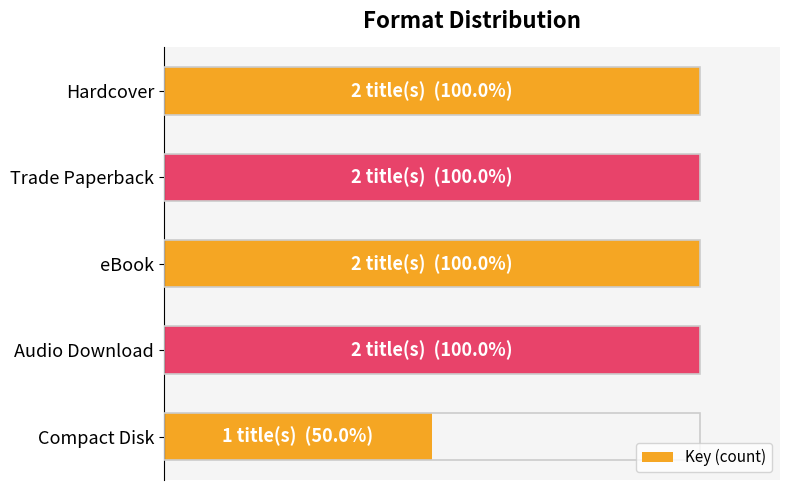

Does the chart contain any negative values?

No